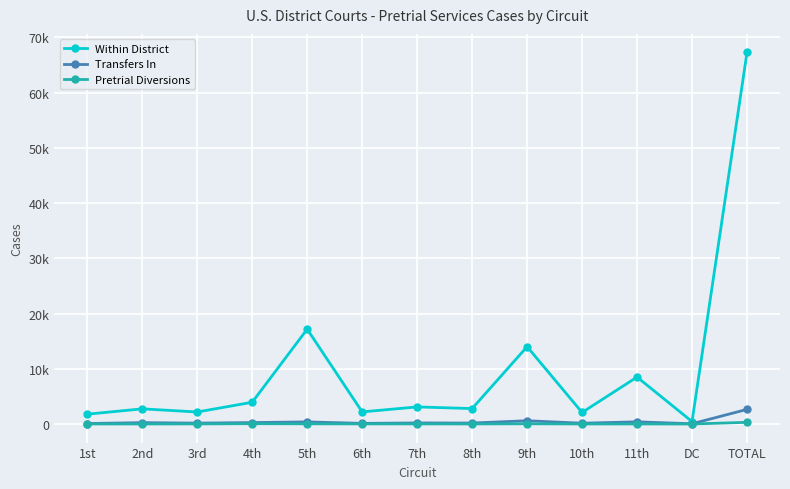

Where is the first local minimum for Within District?

3rd